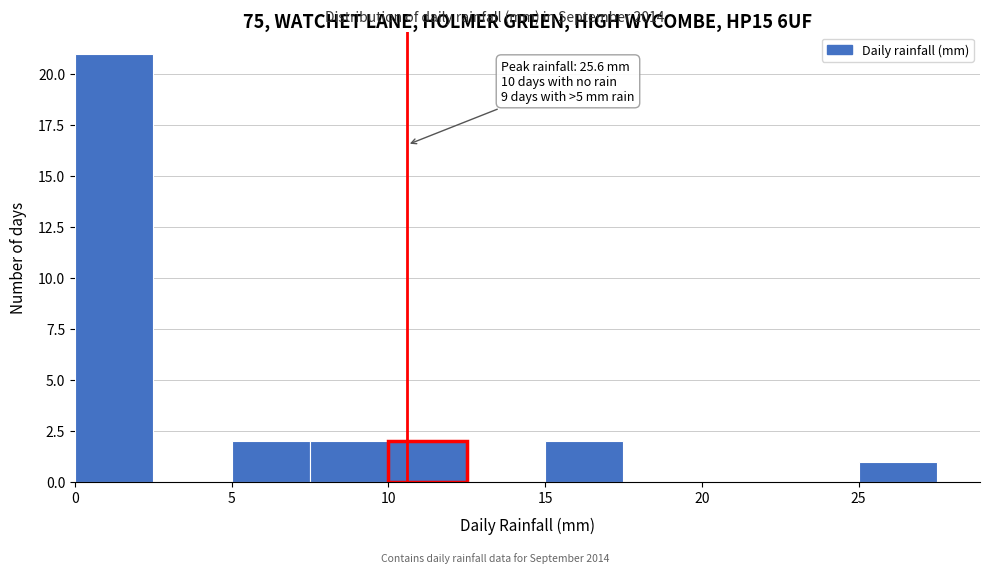

Over which range of the x-axis is the bar tallest?

0.0 to 2.5